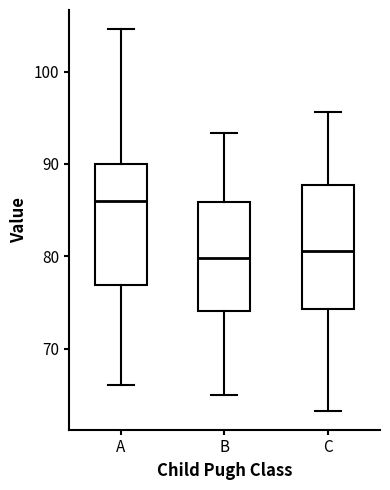

Reading left to right, read every box against the y-axis: the position of its median line, the range the box covers, and the ends of its whiskers. The values are not printed on the chart, so give them approximately, as read against the axis.

A: median 86, box 77 to 90, whiskers 66 to 105
B: median 80, box 74 to 86, whiskers 65 to 93
C: median 81, box 74 to 88, whiskers 63 to 96